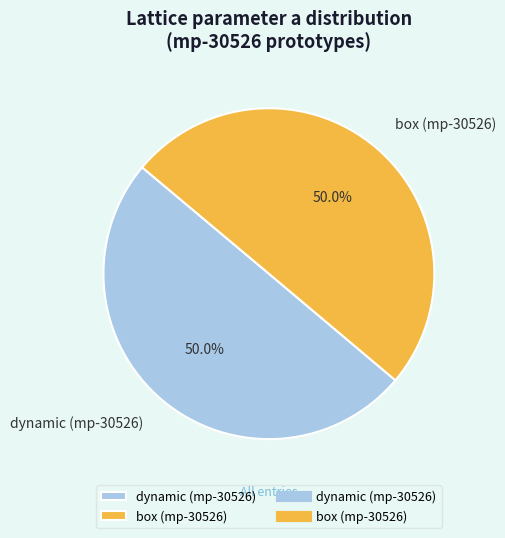

Do box (mp-30526) and dynamic (mp-30526) together represent more than half of the pie?

Yes